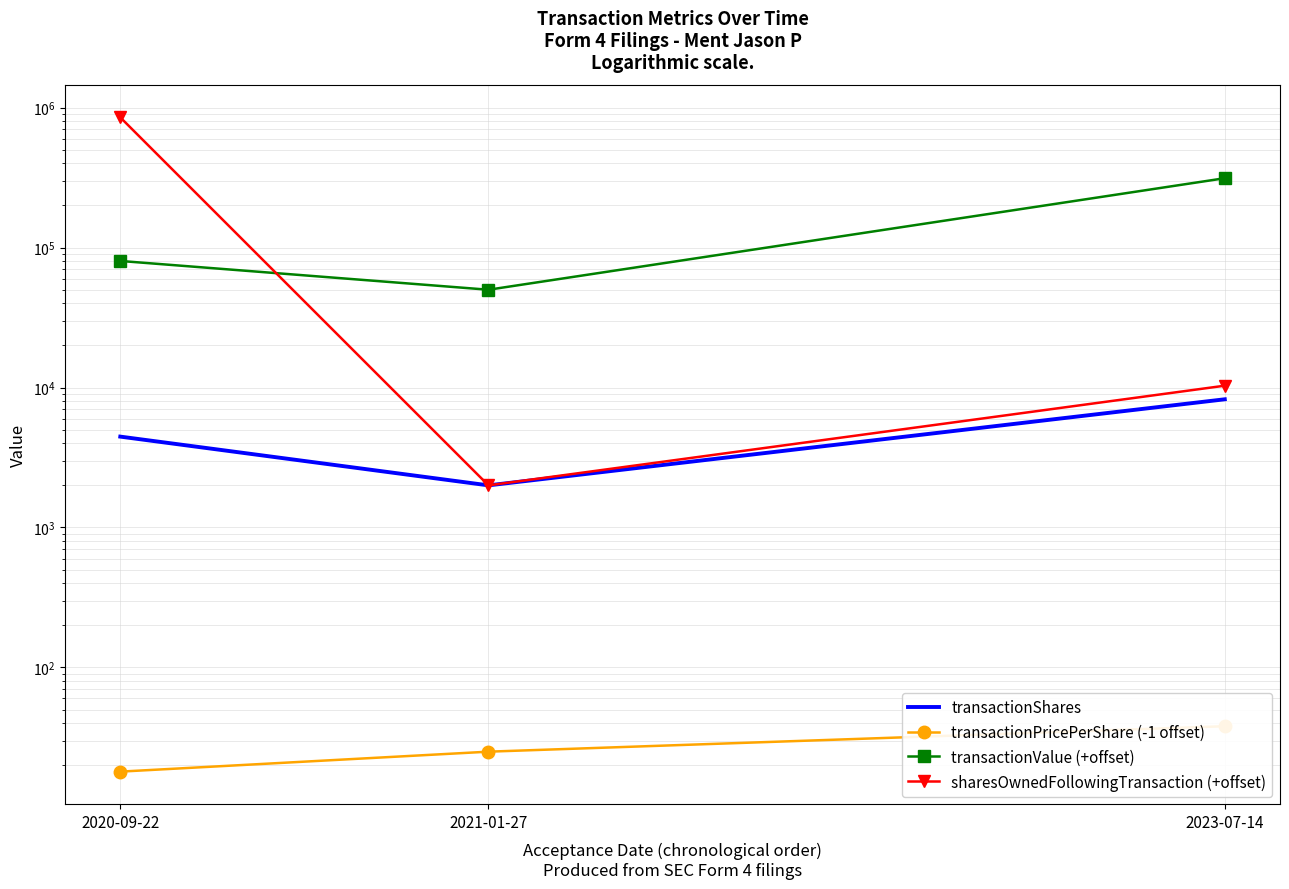

Is the value of transactionPricePerShare (-1 offset) at 2023-07-14 greater than the value of transactionShares at 2020-09-22?

No